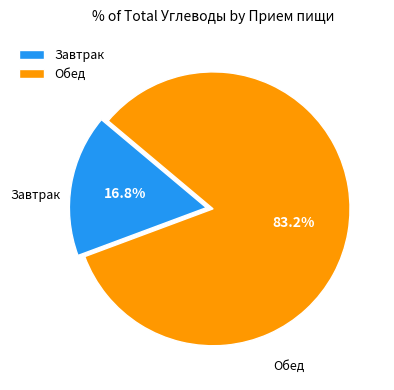

Which has a higher value, Обед or Завтрак?

Обед